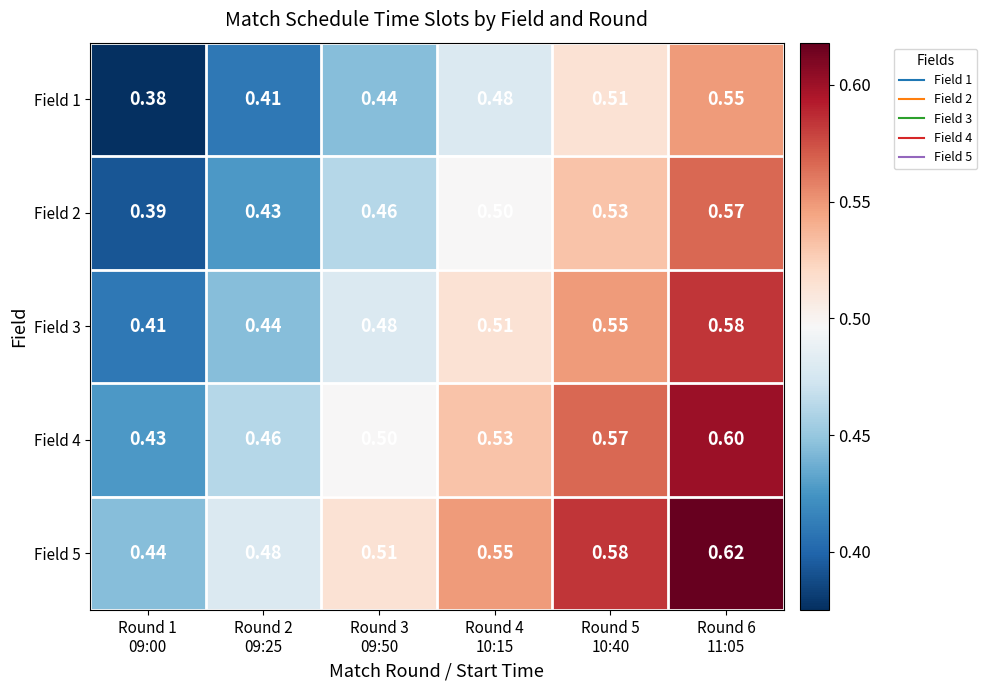

What is the smallest value displayed?

0.4